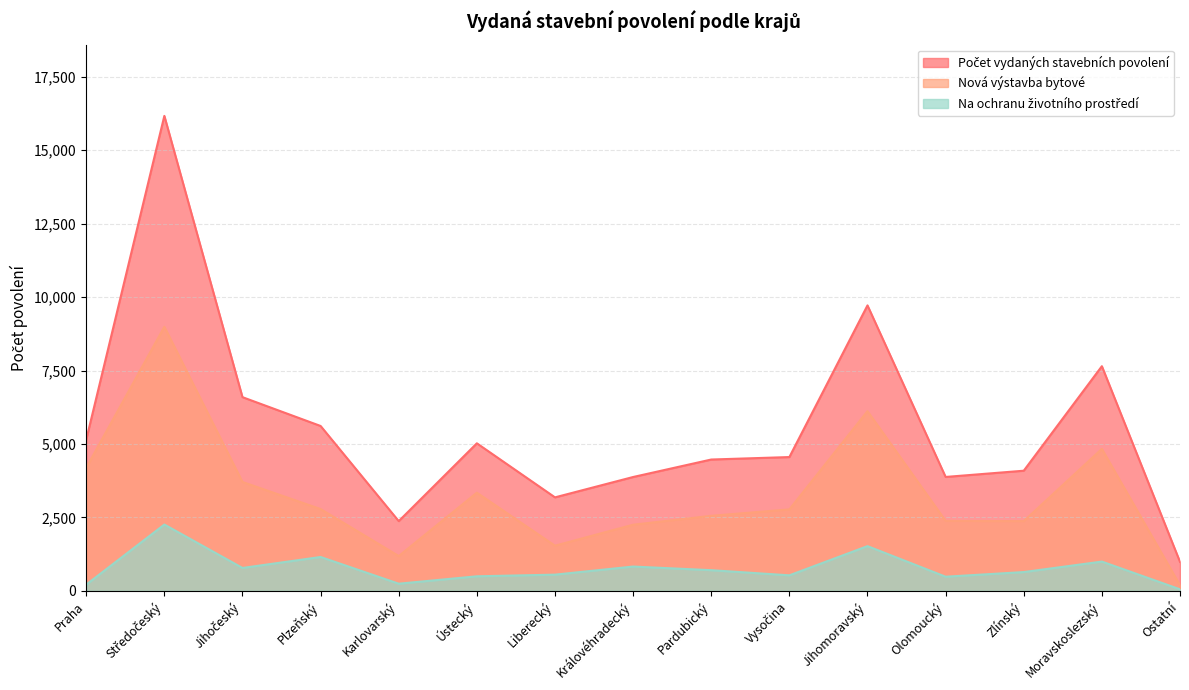

What is the label of the 14th point from the right?

Středočeský